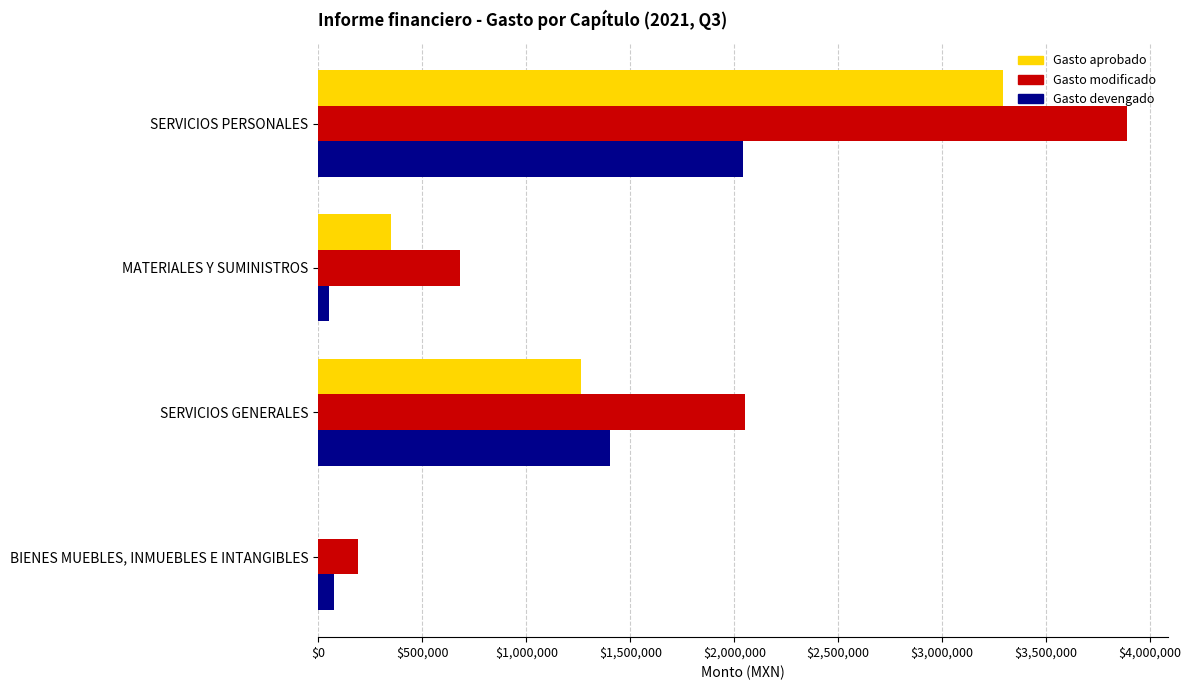

What is the sum of the Gasto modificado values at SERVICIOS GENERALES and SERVICIOS PERSONALES?

5940908.6